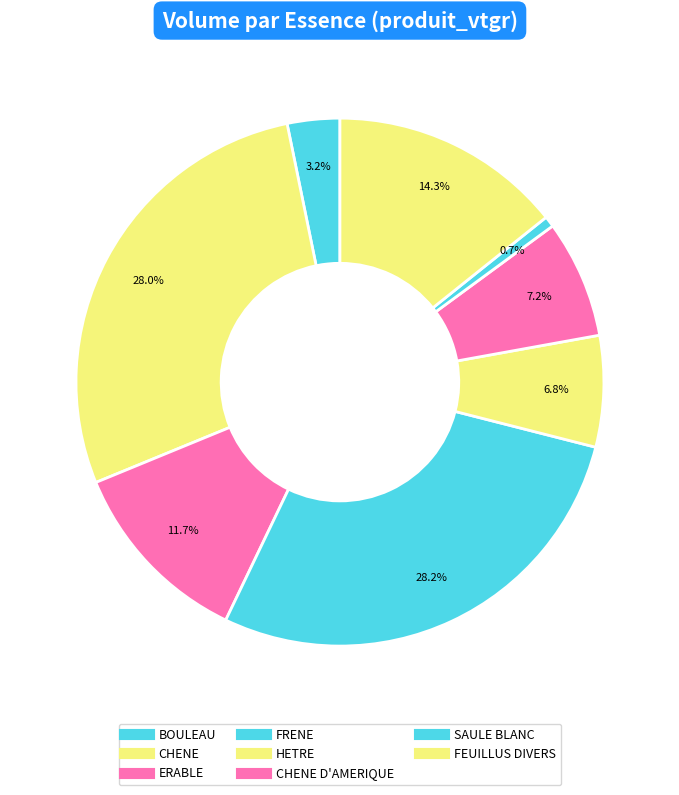

Count the number of slices in the pie.

8